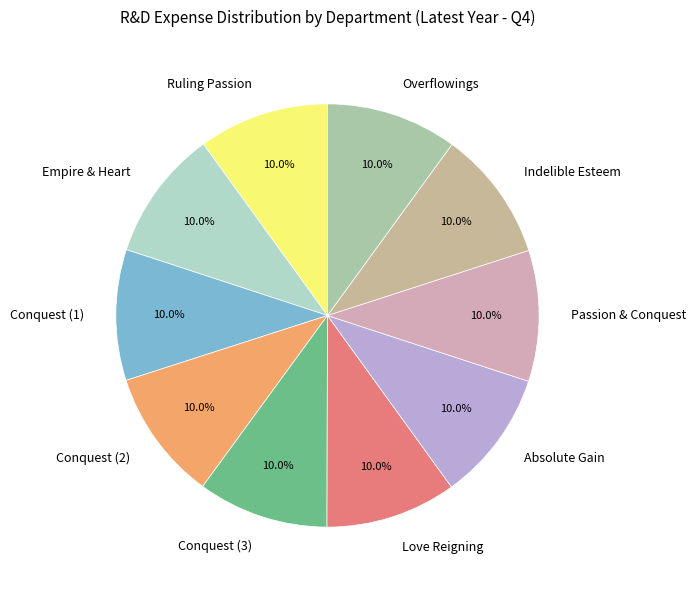

Does any single category account for the majority?

No